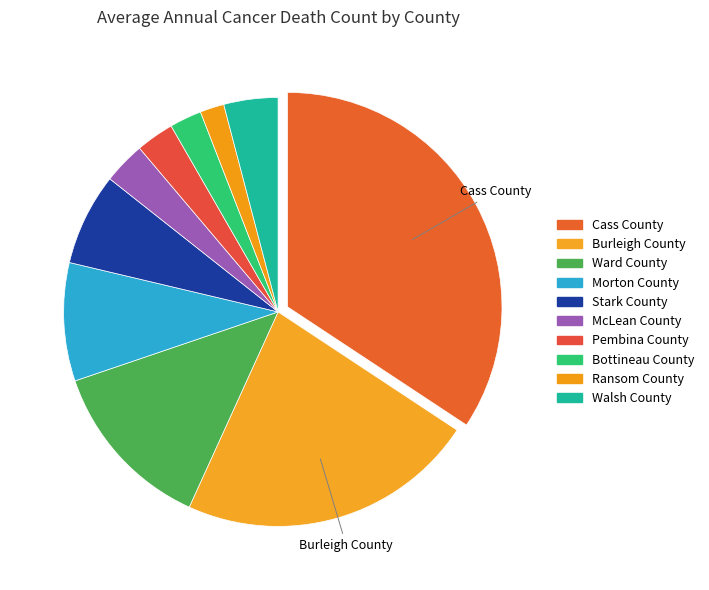

Between Bottineau County and Ransom County, which is larger?

Bottineau County